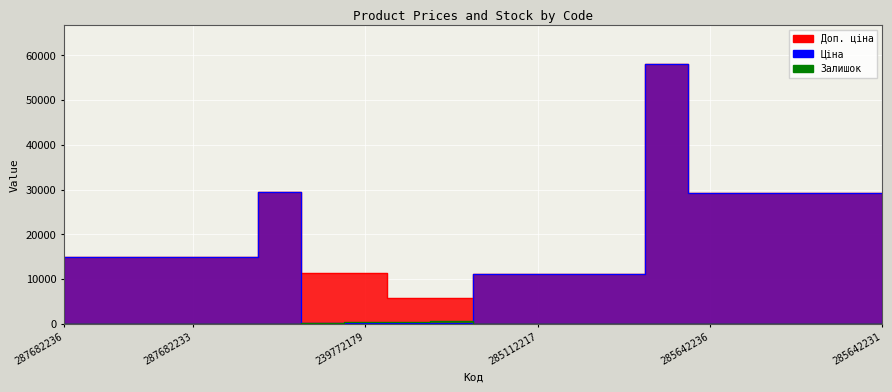

True or false: Доп. ціна and Залишок cross at least once.

False